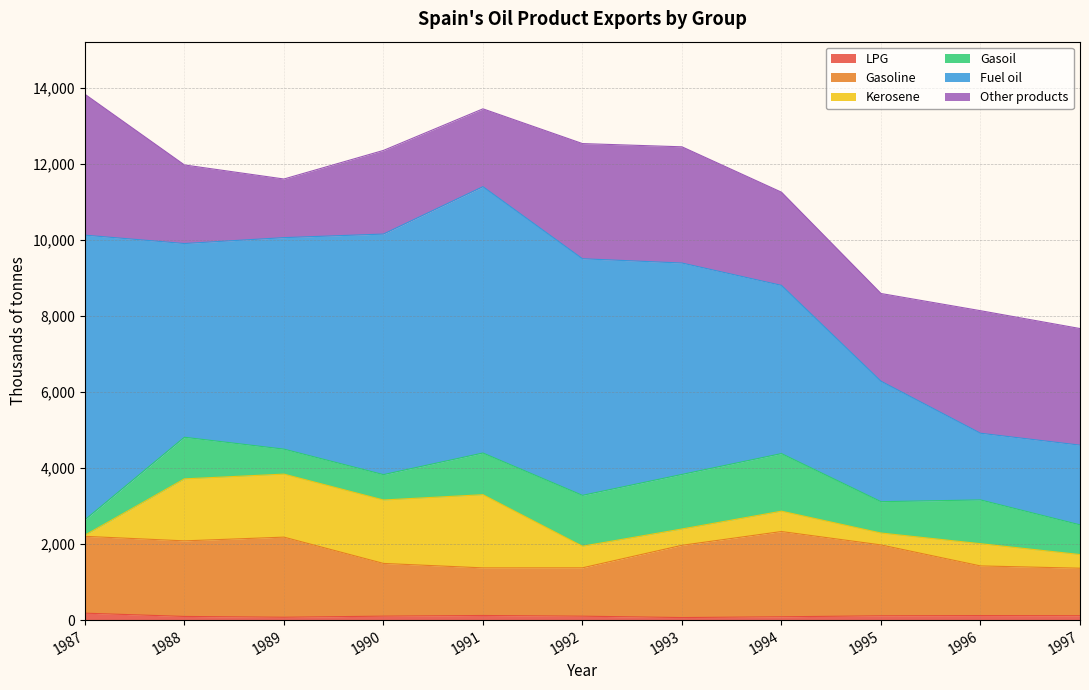

At which category does Kerosene reach its first local peak?

1991